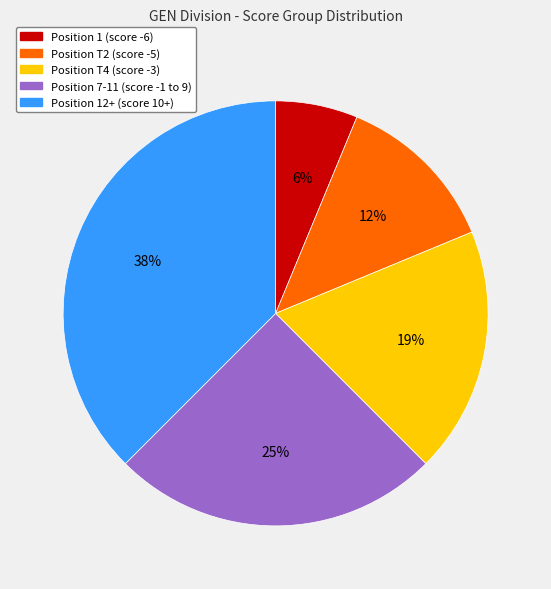

Rank the categories by value from highest to lowest.

Position 12+ (score 10+), Position 7-11 (score -1 to 9), Position T4 (score -3), Position T2 (score -5), Position 1 (score -6)